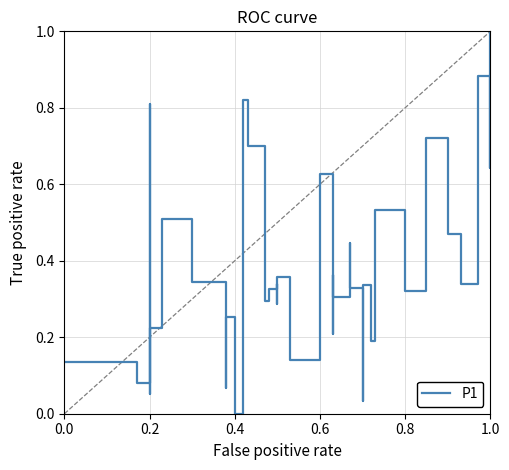

What is the average value?

0.4